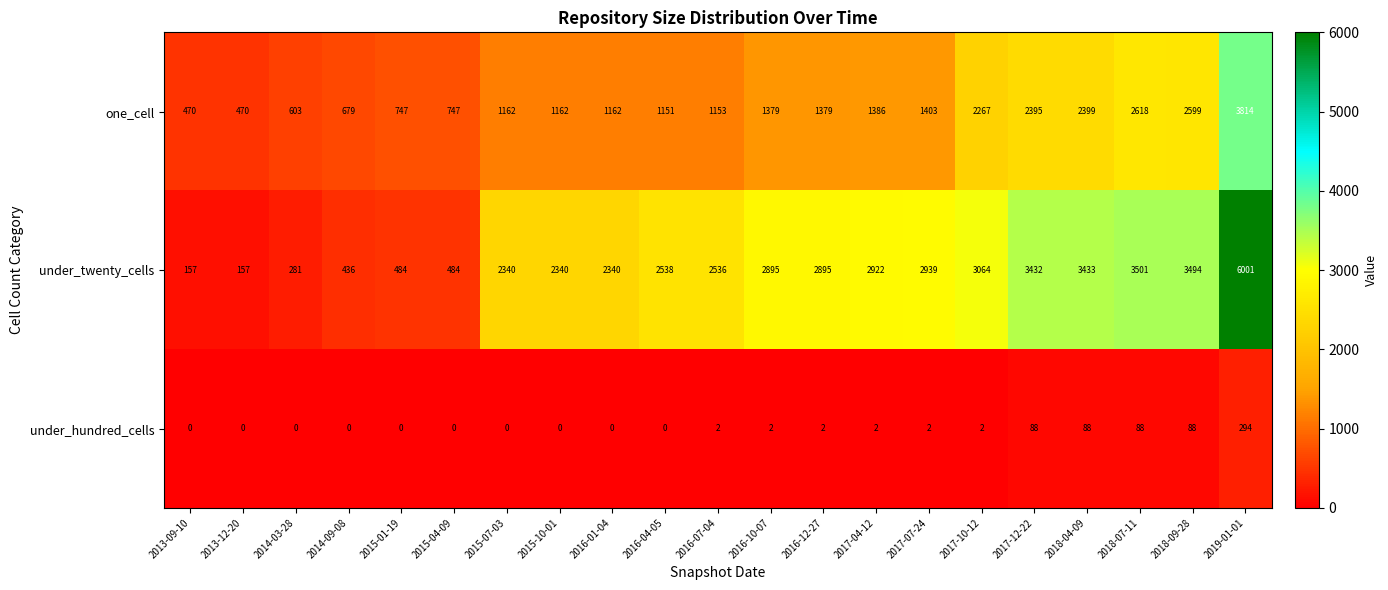

How many data points does each series have?

21